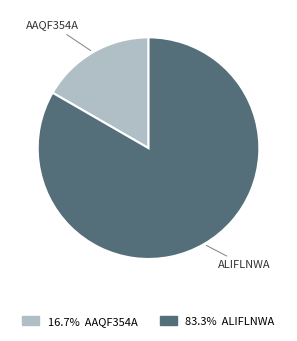

Is there a majority slice in this chart?

Yes